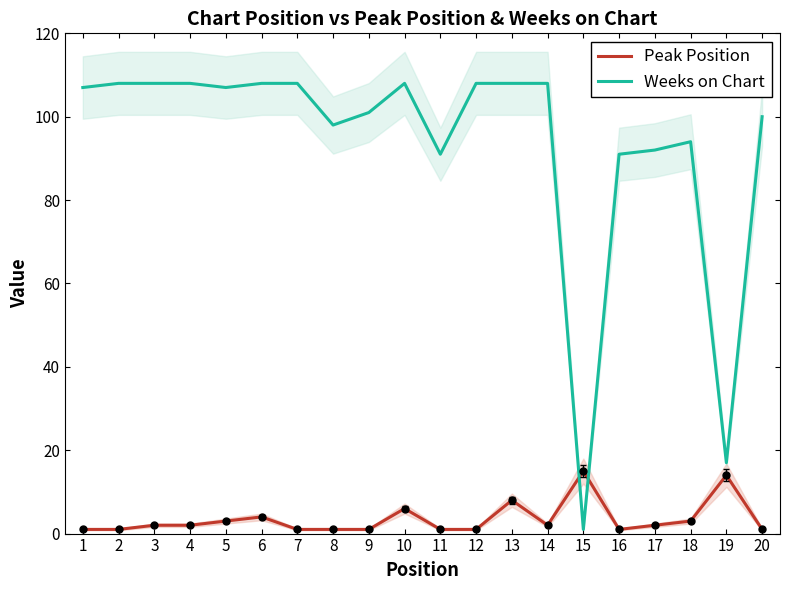

Does the chart have visible grid lines?

No